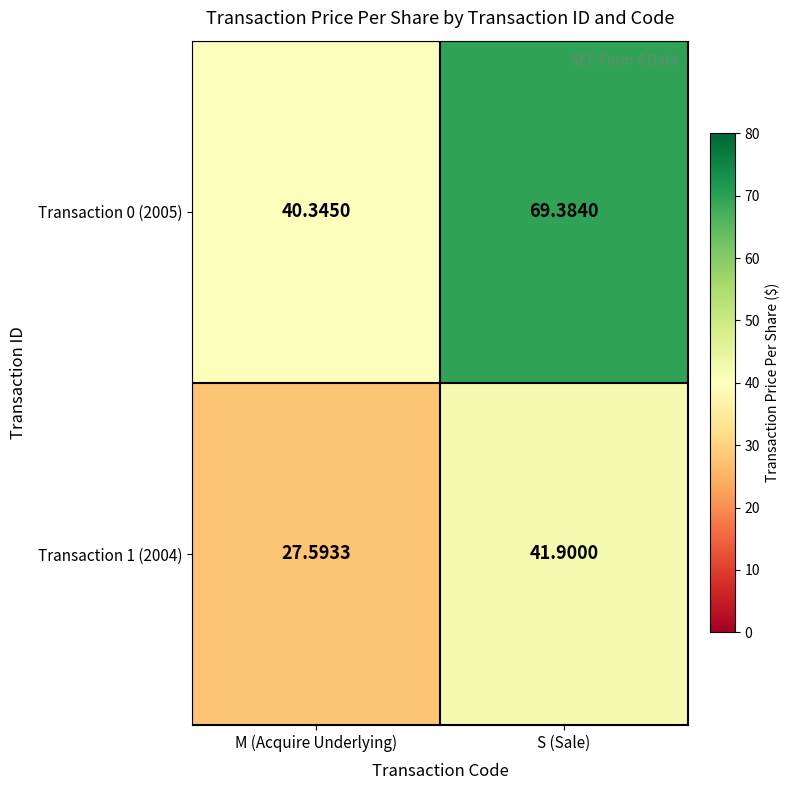

At which label does Transaction 1 (2004) first exceed 41?

S (Sale)